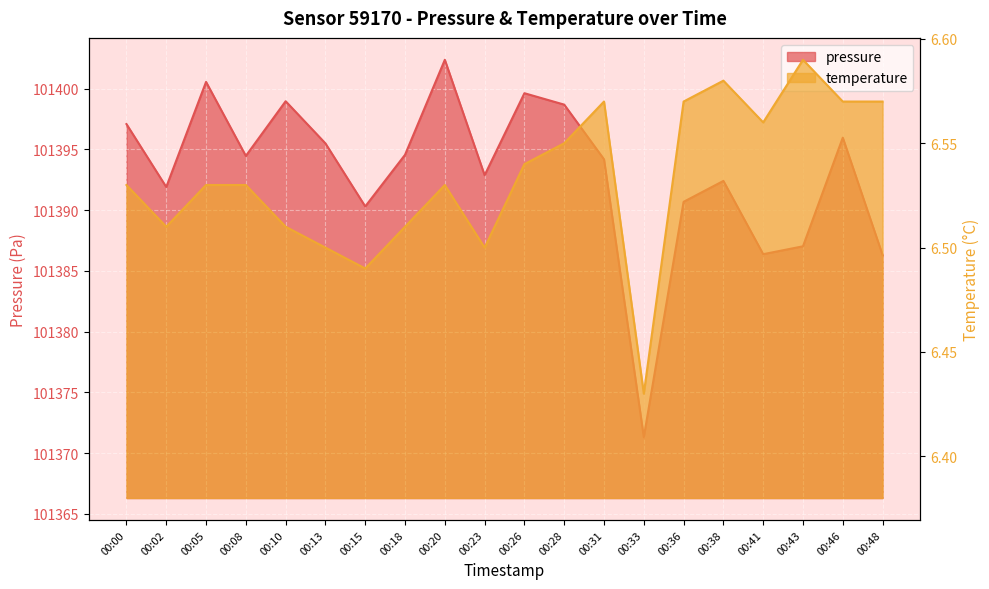

True or false: temperature and pressure intersect in this chart.

False